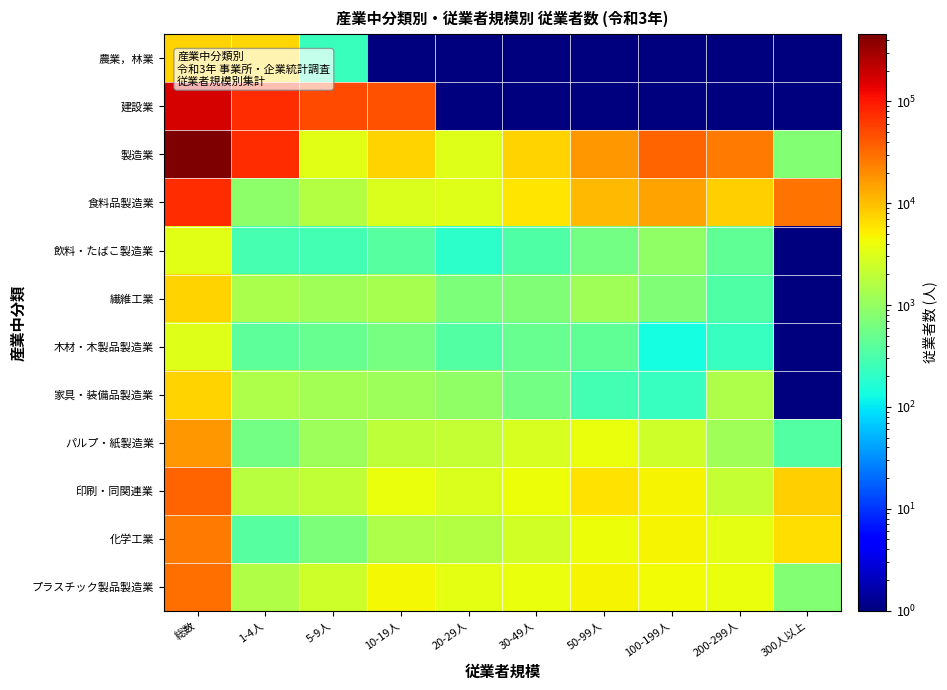

Which category has the highest value across all series?

総数